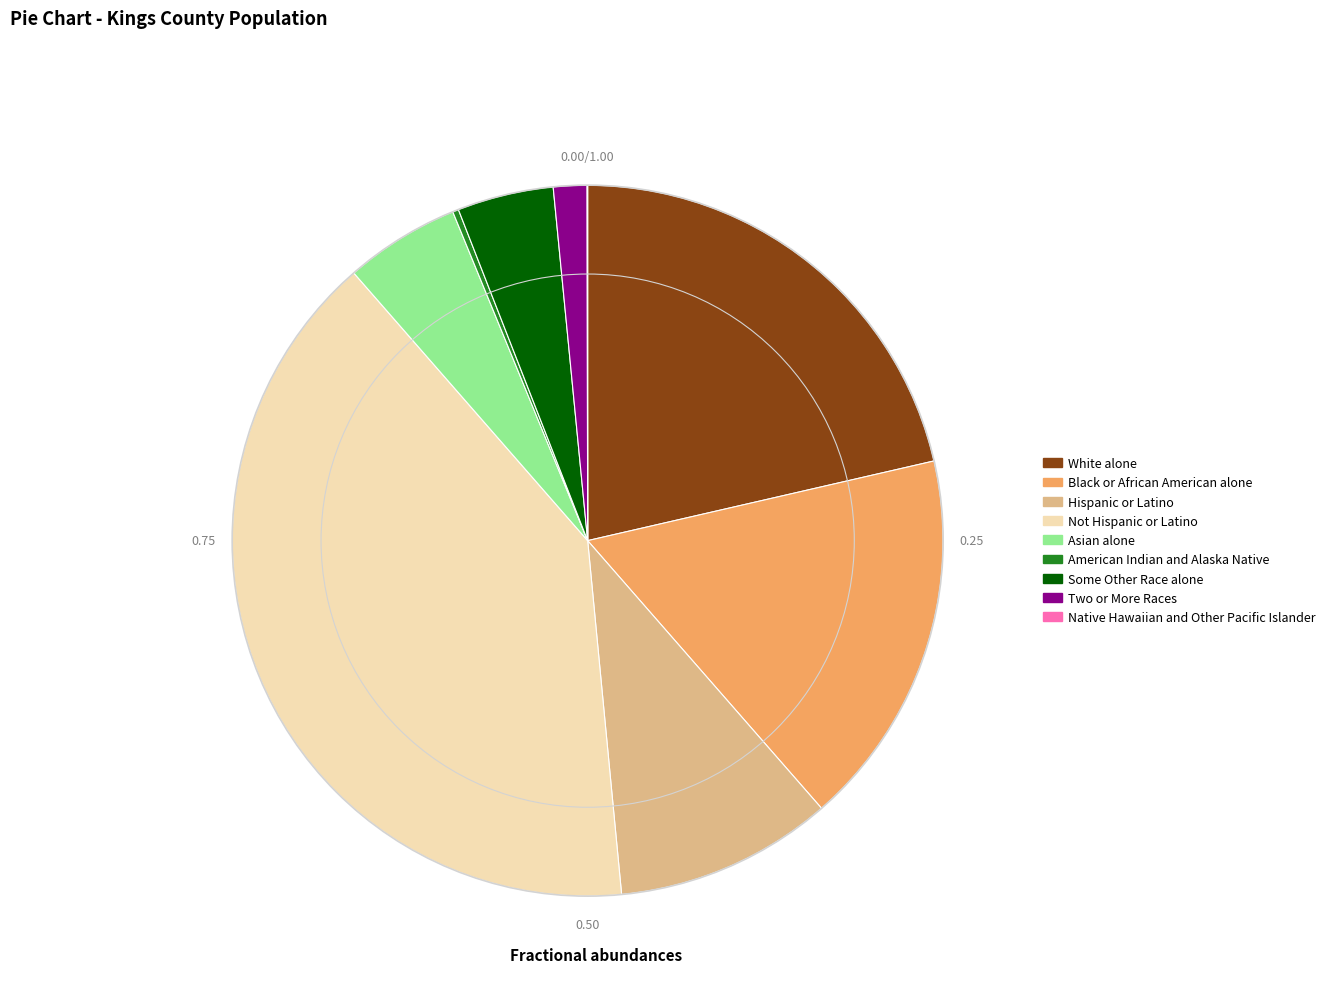

What is the largest slice in the pie chart?

Not Hispanic or Latino